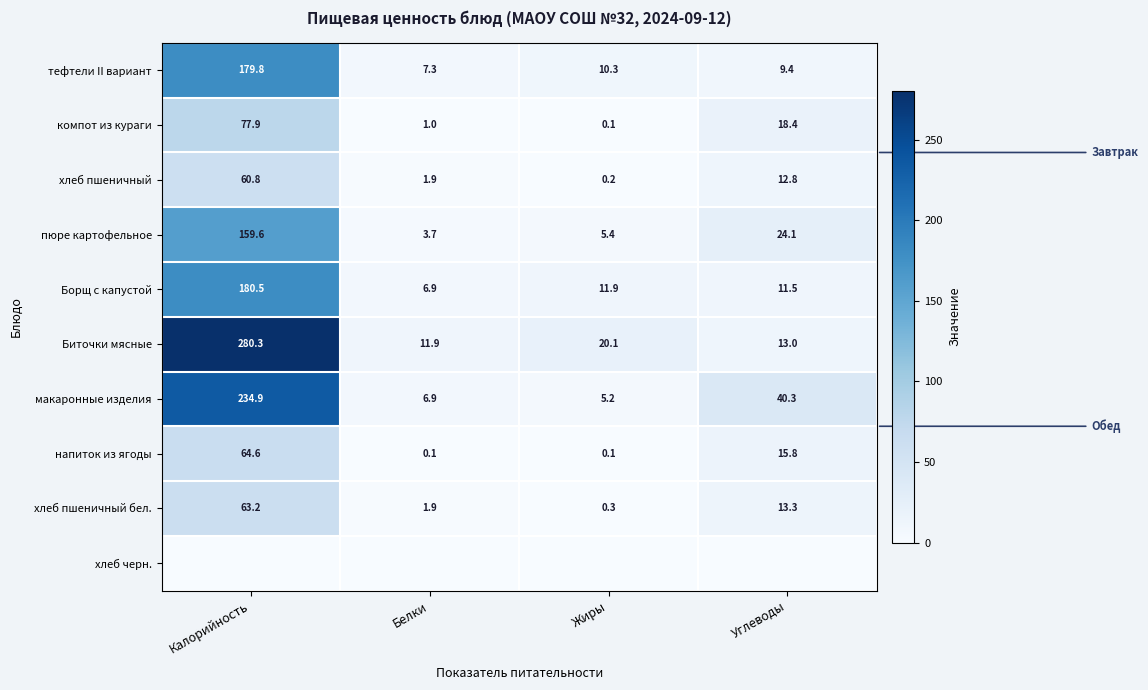

Is the value of напиток из ягоды at Калорийность greater than the value of макаронные изделия at Жиры?

Yes